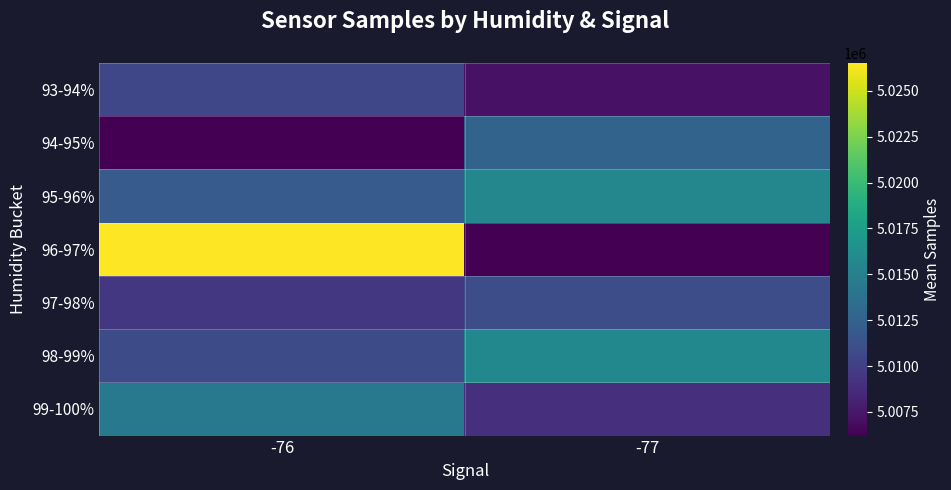

Which label corresponds to the largest value in the chart?

-76